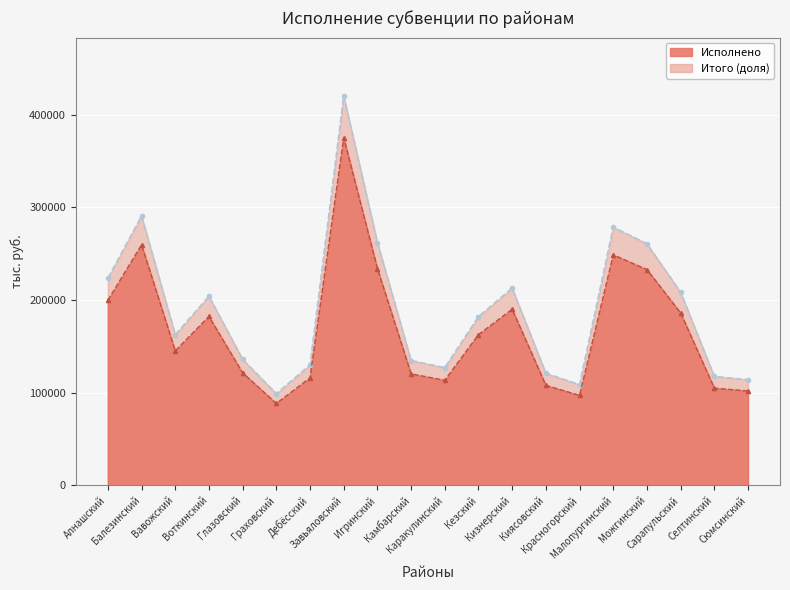

What is the ratio of the value at Каракулинский to the value at Игринский?

0.5